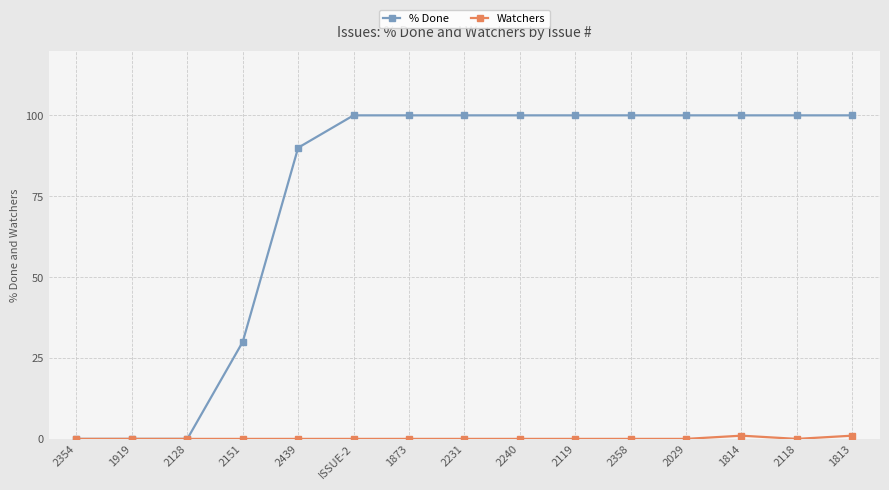

What is the value of the % Done point at the 9th from the left?

100